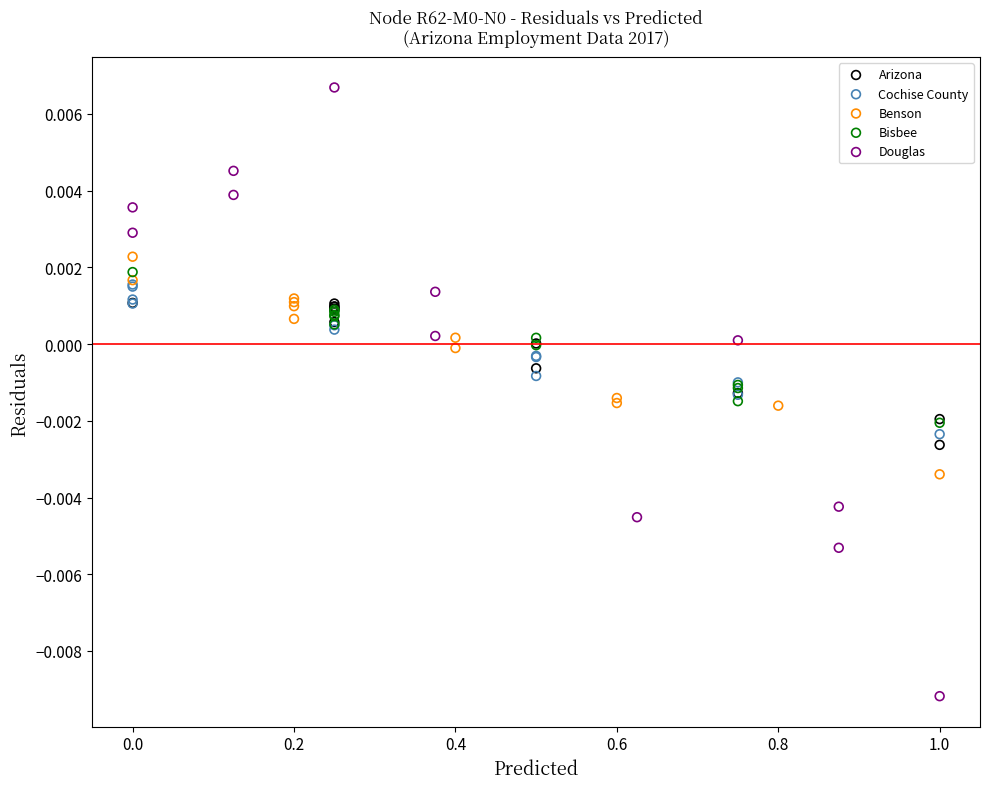

What are all the series names shown in the legend?

Arizona, Cochise County, Benson, Bisbee, Douglas